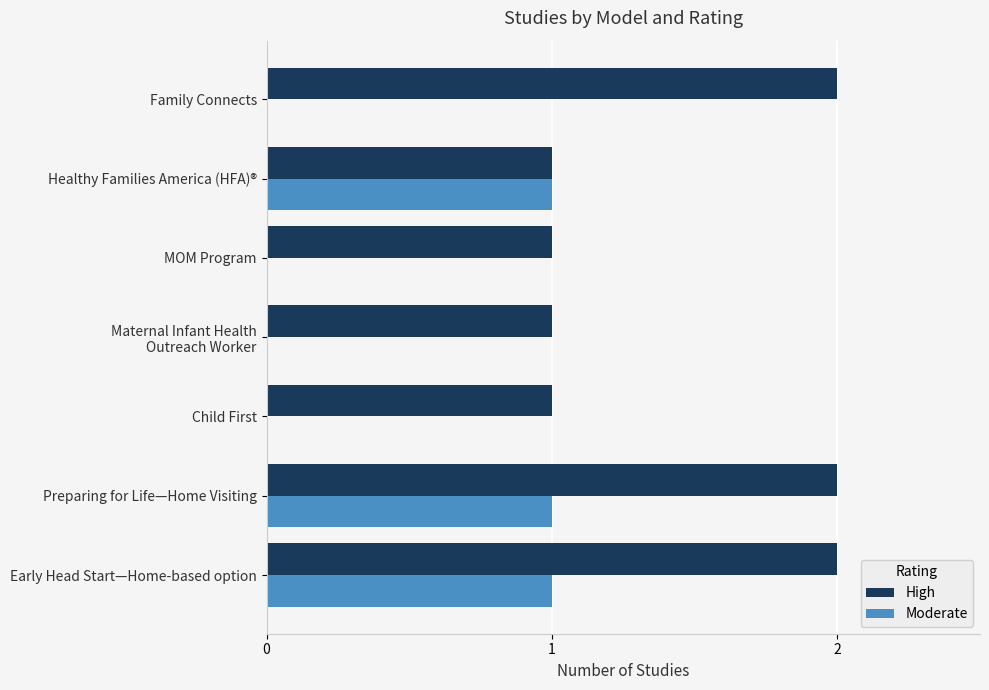

What is the sum of the High values at Family Connects and Preparing for Life—Home Visiting?

4